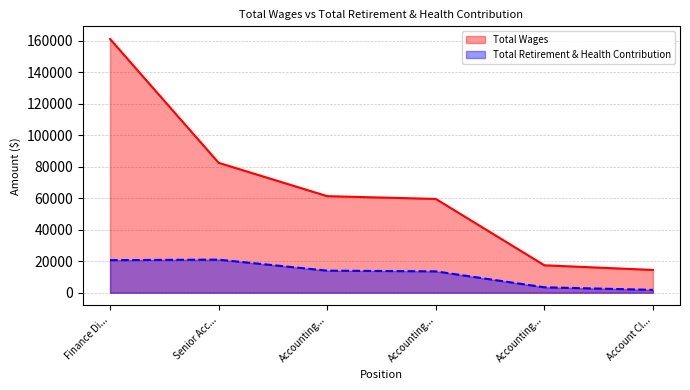

At which label does Total Retirement & Health Contribution first exceed 14015?

Finance Di...